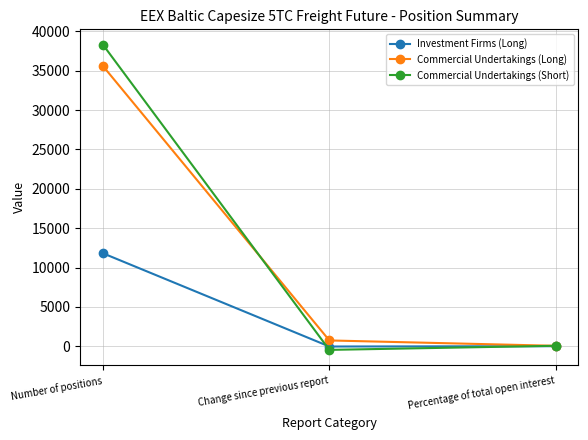

How many series are shown in this chart?

3